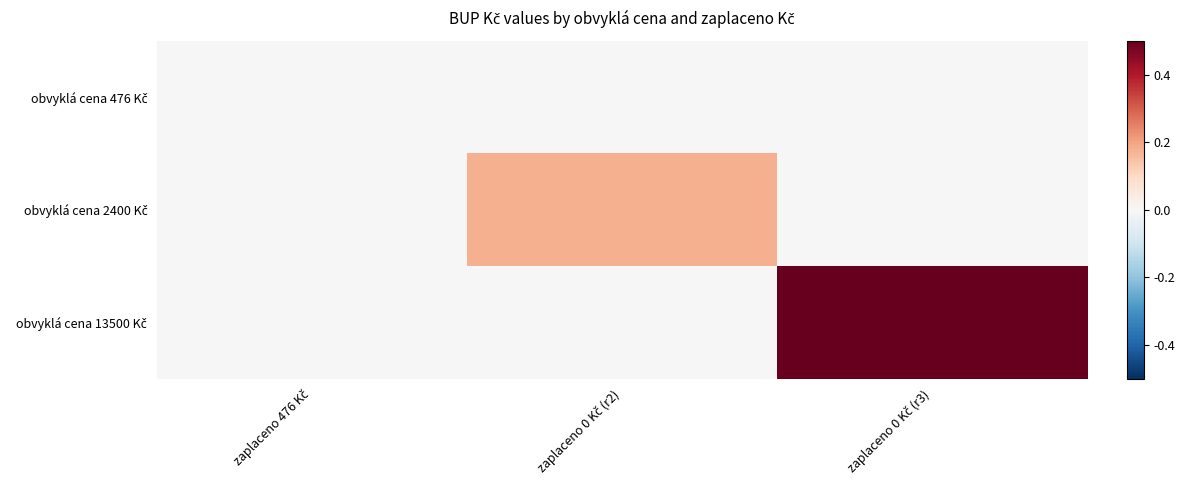

What is the difference between the highest and lowest values at zaplaceno 0 Kč (r2)?

0.2